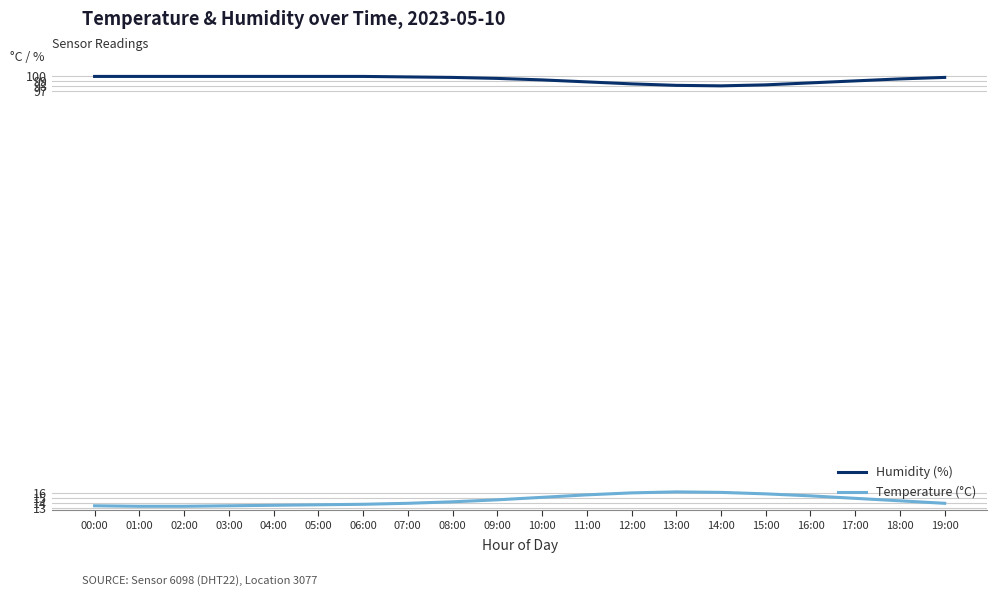

True or false: Temperature (°C) has a value of 24.0 at 10:00.

False